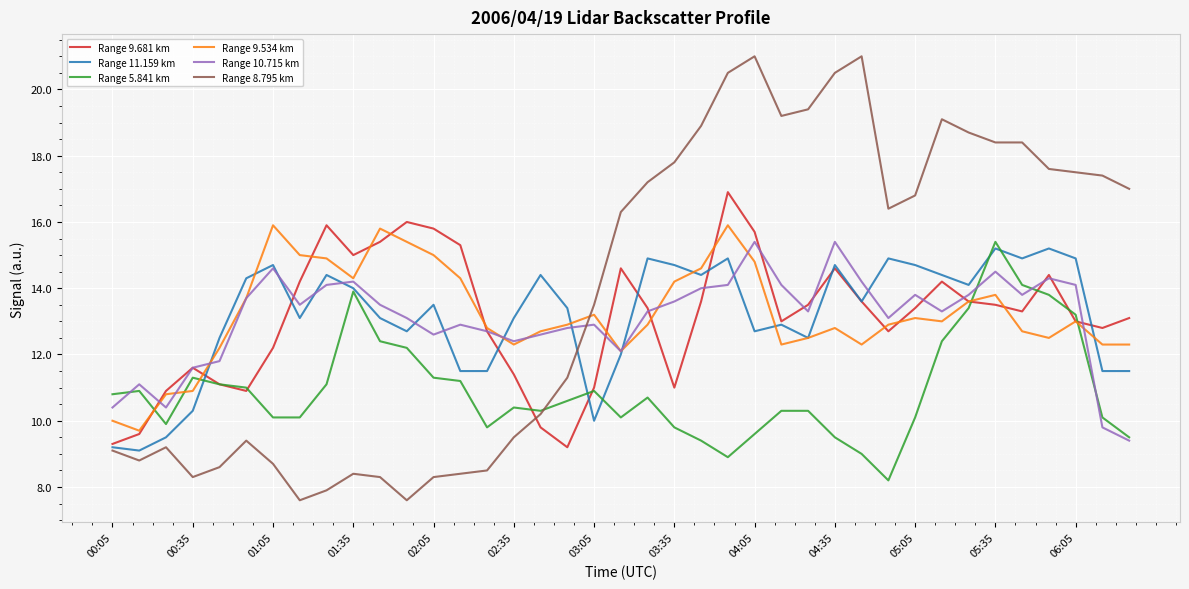

Does the chart display data point markers on the line(s)?

No